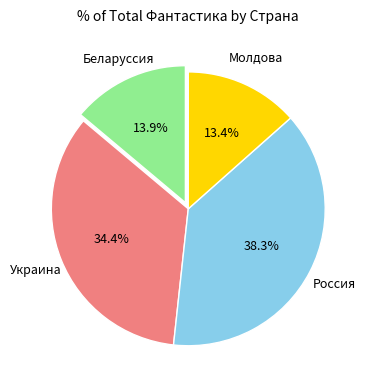

Is there any slice that represents more than half of the pie?

No